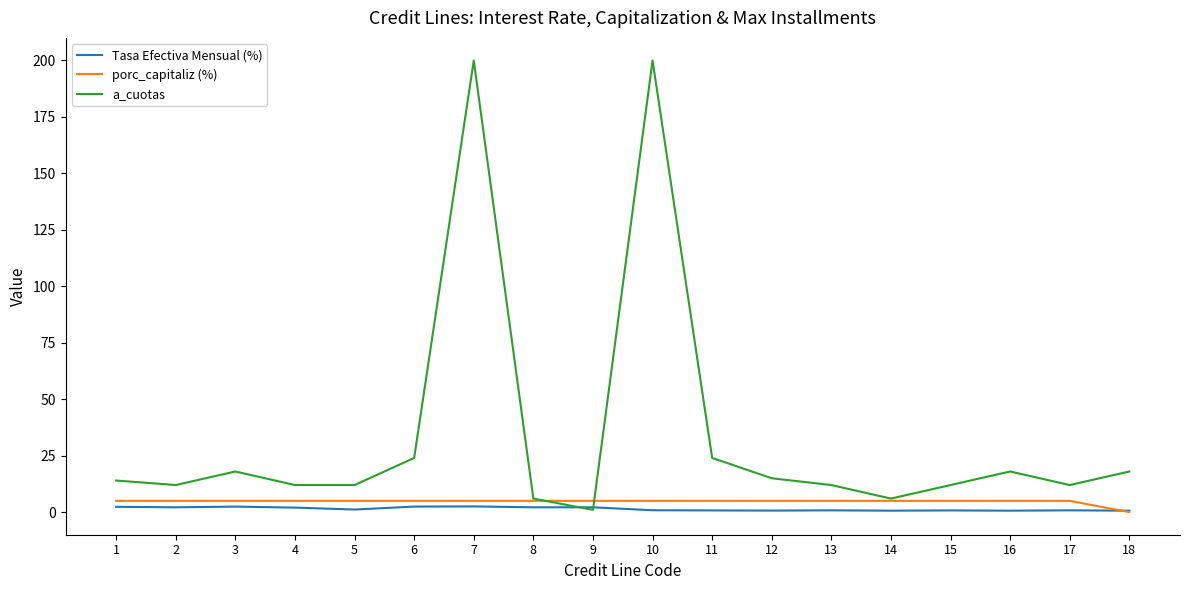

Read the Tasa Efectiva Mensual (%) value at 13.

0.8